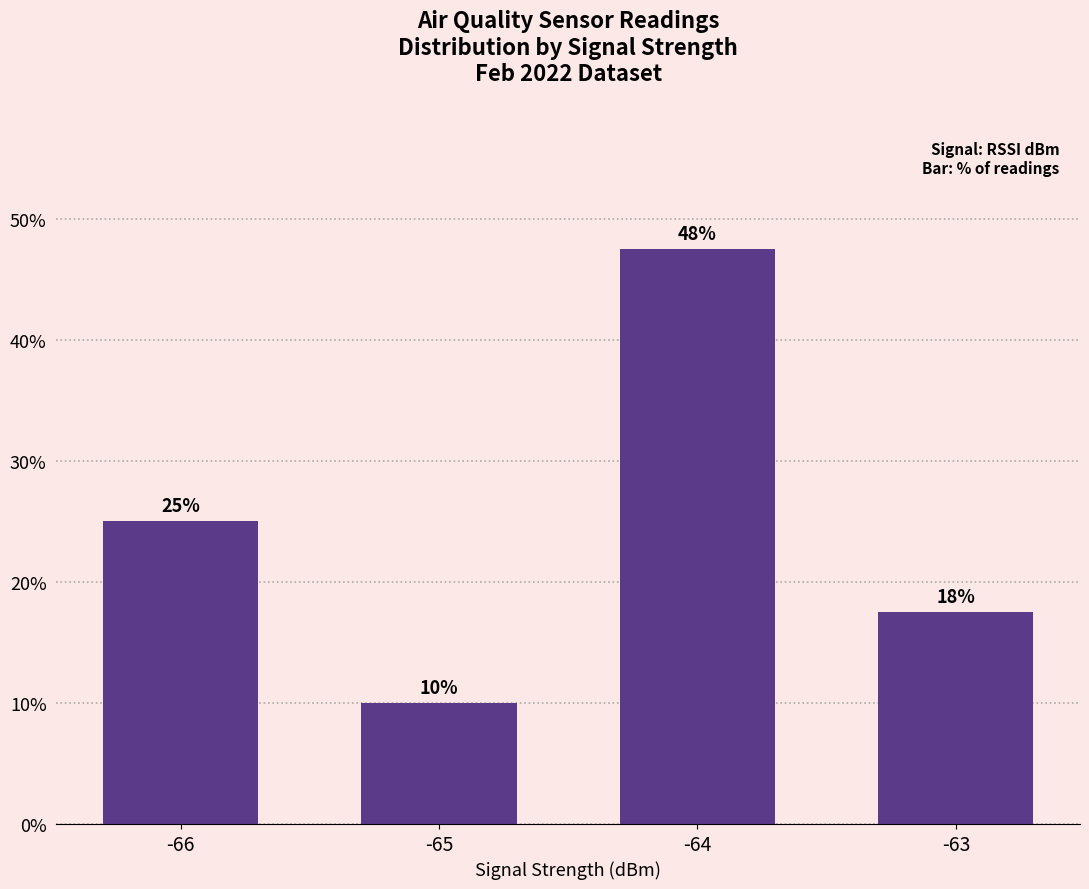

How many data points are less than 25?

2